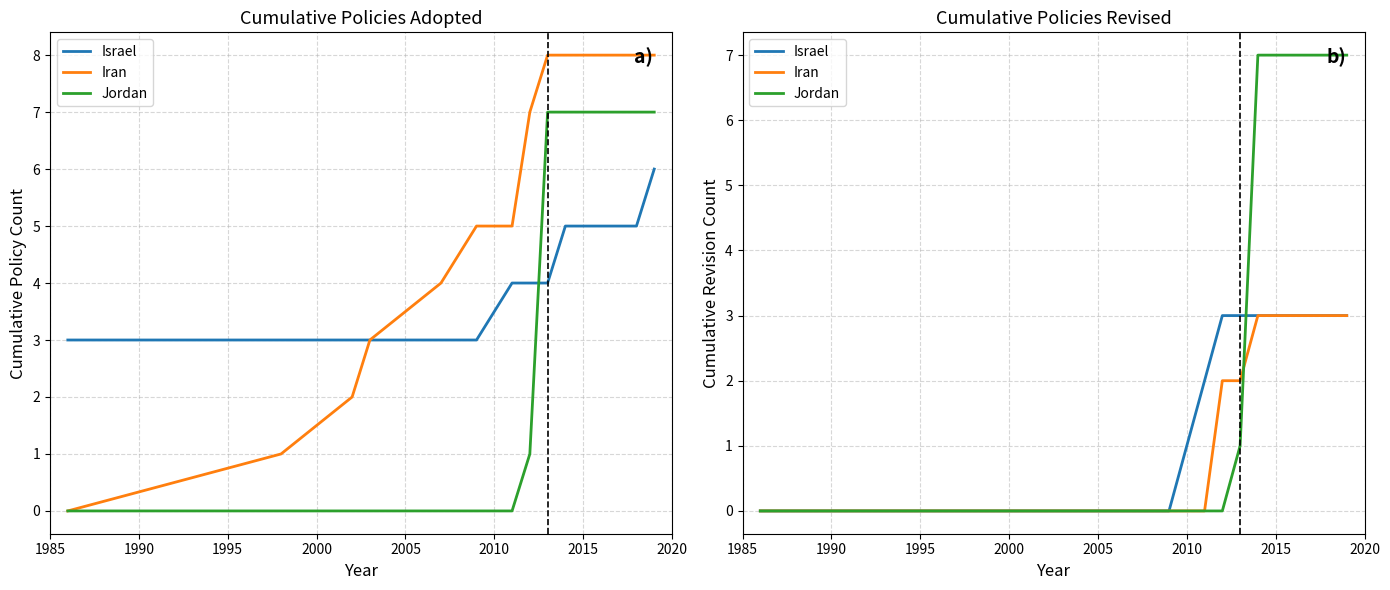

What are all the series names shown in the legend?

Israel, Iran, Jordan